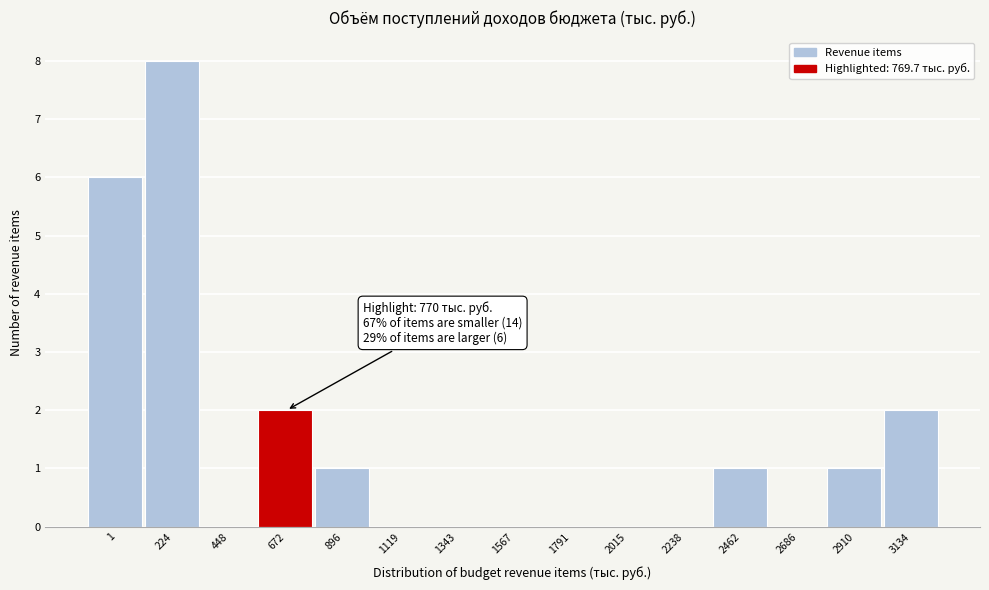

Reading left to right, transcribe all the data shown in this chart.

1=6	224=8	448=0	672=2	896=1	1119=0	1343=0	1567=0	1791=0	2015=0	2238=0	2462=1	2686=0	2910=1	3134=2